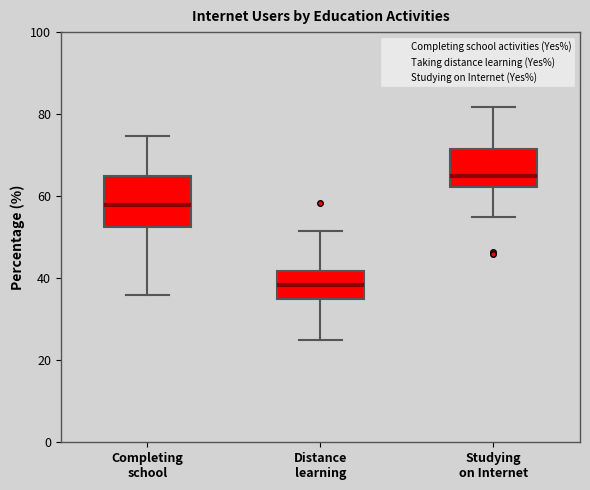

Which box has the lowest median line?

Distance learning